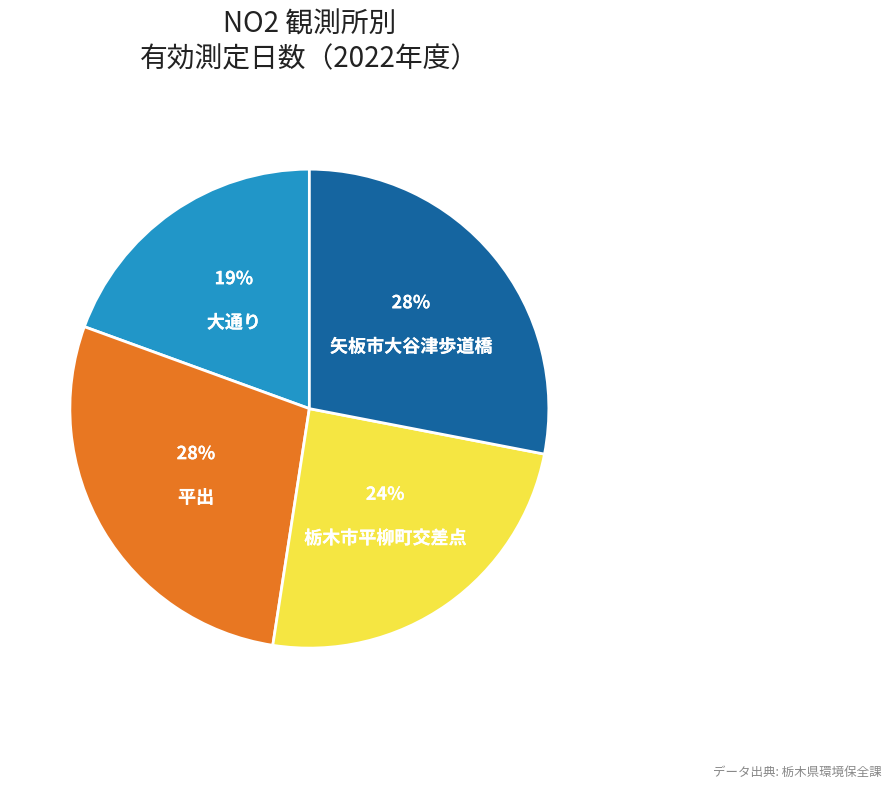

Which slice is the smallest?

大通り